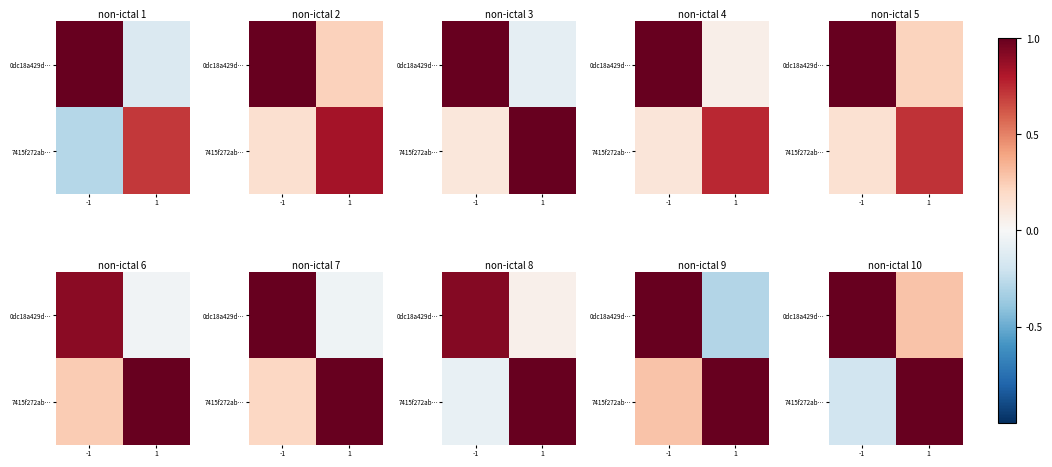

What is the total value across all series at 1?

1.3